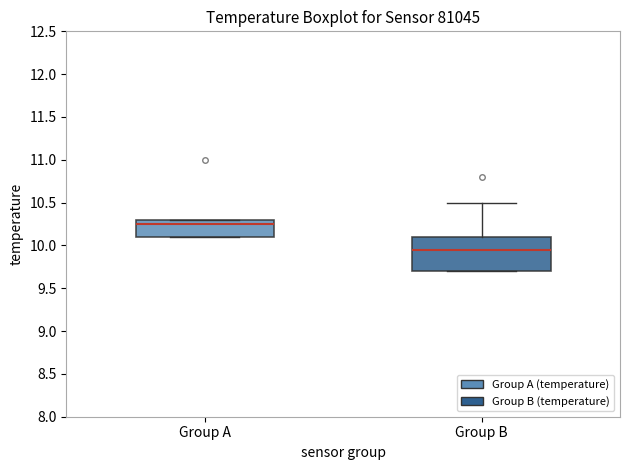

Comparing the boxes themselves (not the whiskers), which one is the tallest?

Group B